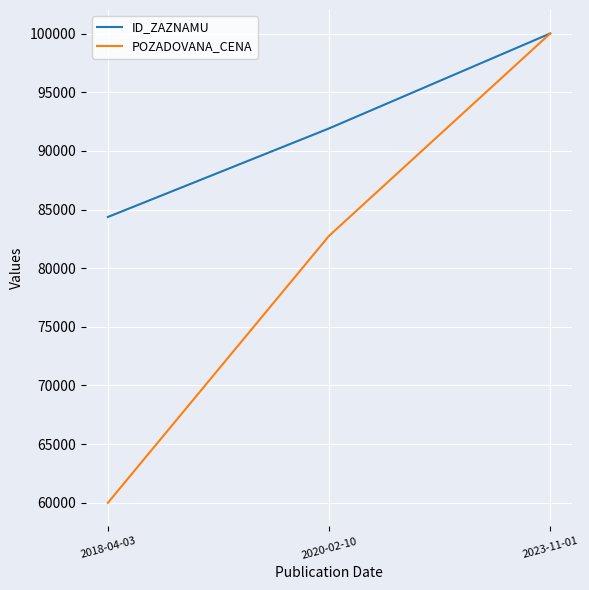

Which series has the largest total across all categories?

ID_ZAZNAMU